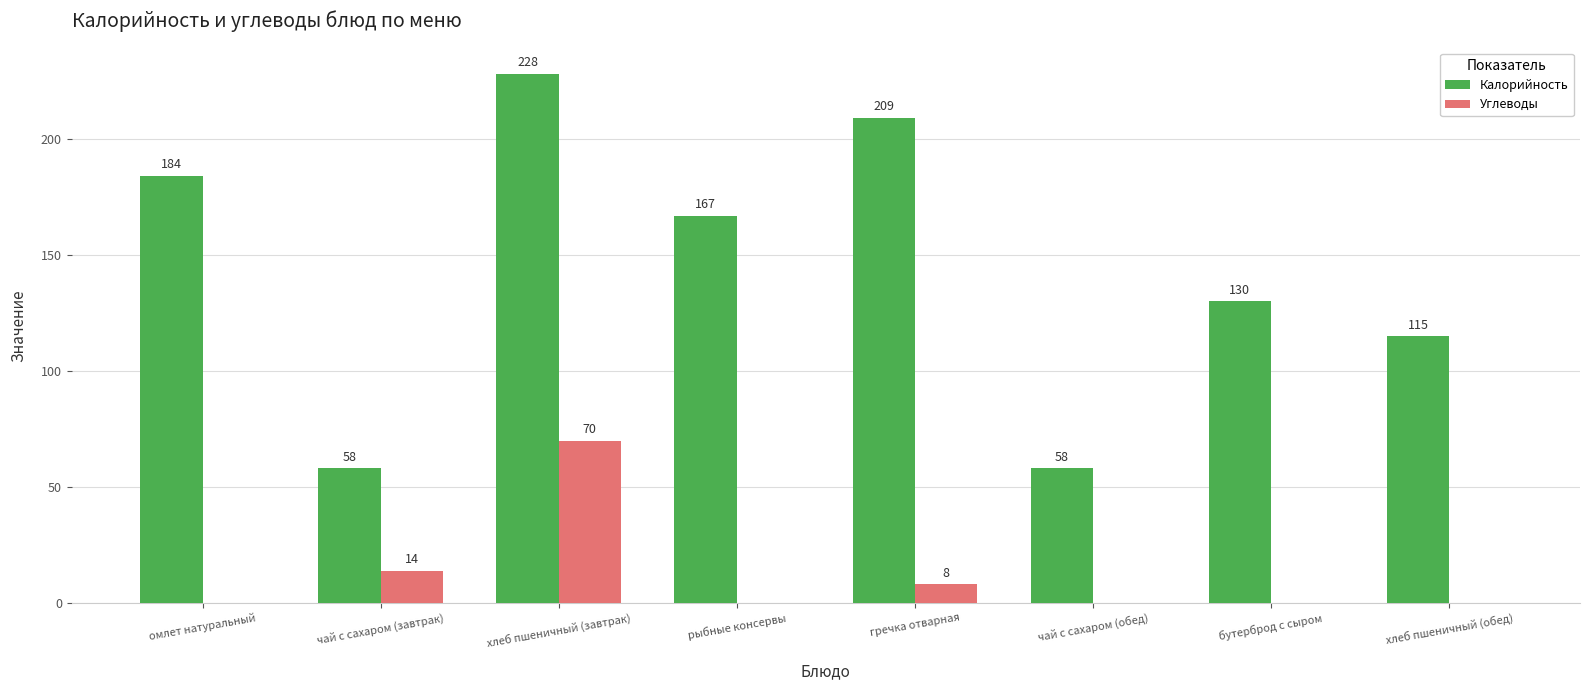

What is the highest value of the Углеводы series?

70